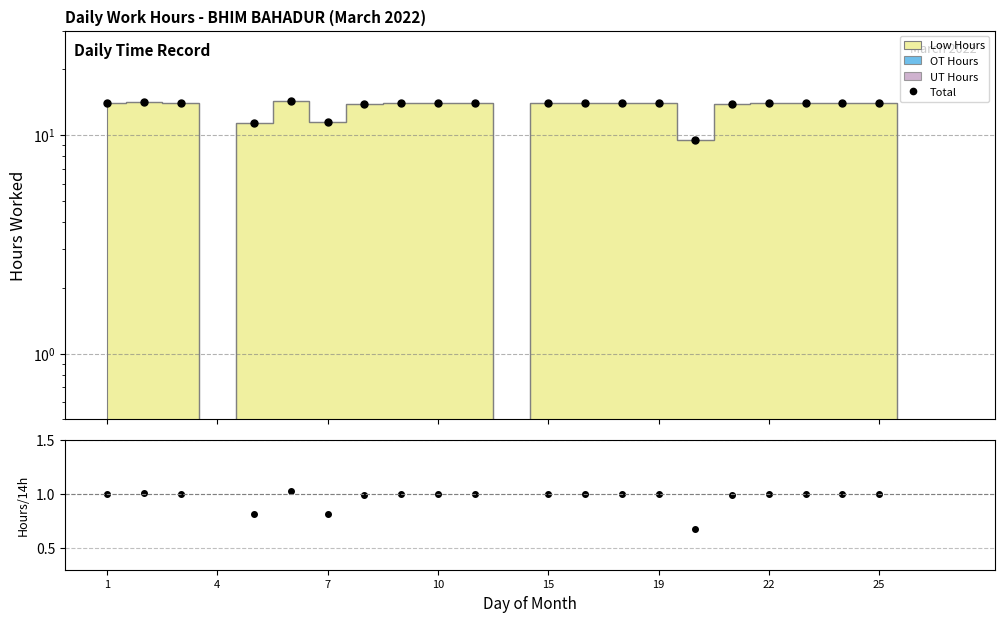

Does the chart display data point markers on the line(s)?

Yes